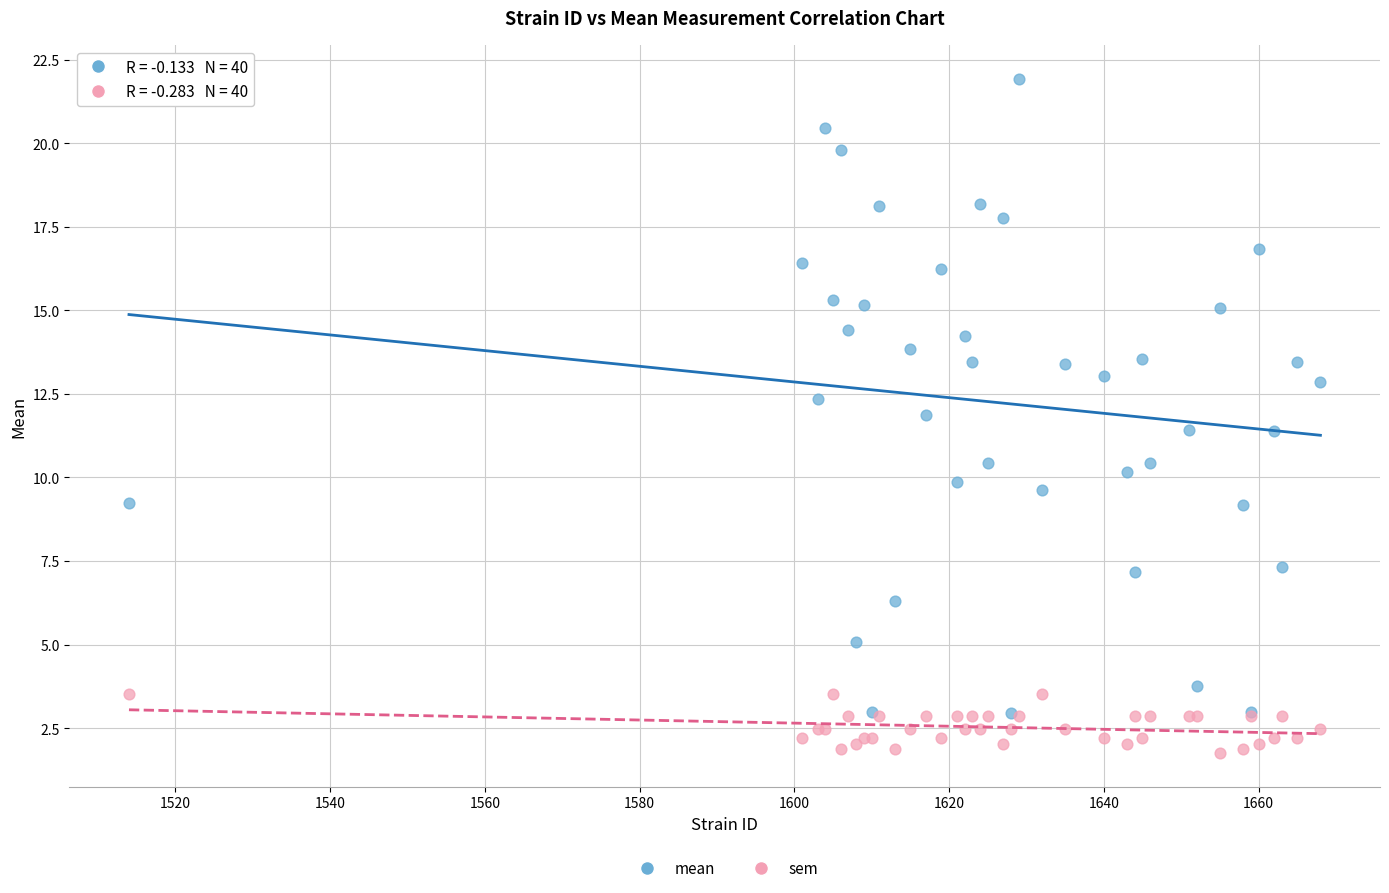

What are all the series names shown in the legend?

mean, sem